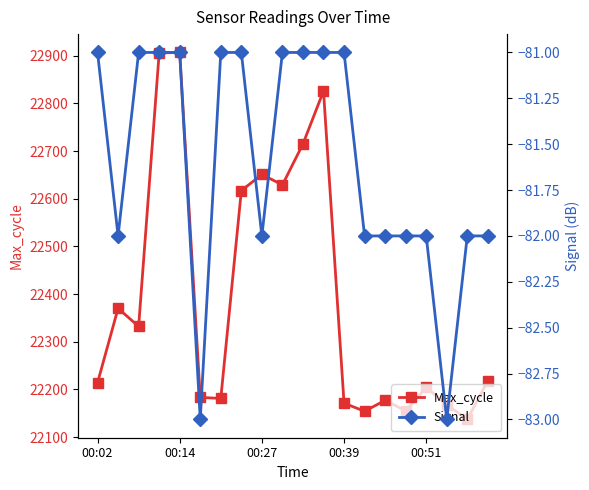

What is the lowest value of the Max_cycle series?

22137